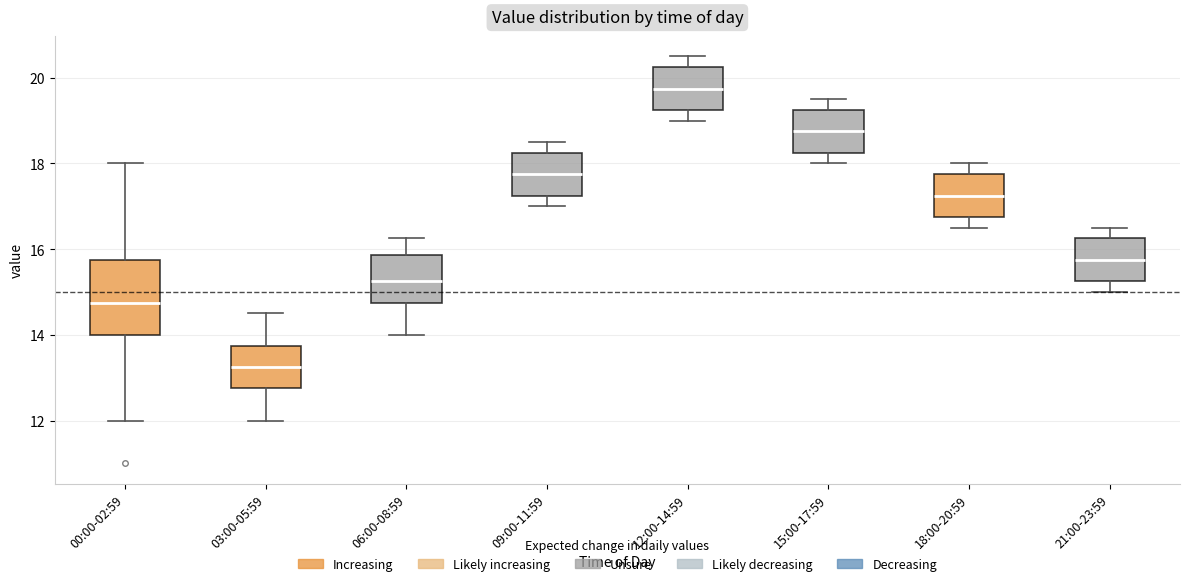

Reading left to right, read every box against the y-axis: the position of its median line, the range the box covers, and the ends of its whiskers. The values are not printed on the chart, so give them approximately, as read against the axis.

00:00-02:59: median 14.8, box 14.0 to 15.8, whiskers 12.0 to 18.0
03:00-05:59: median 13.2, box 12.8 to 13.8, whiskers 12.0 to 14.6
06:00-08:59: median 15.2, box 14.8 to 15.8, whiskers 14.0 to 16.2
09:00-11:59: median 17.8, box 17.2 to 18.2, whiskers 17.0 to 18.6
12:00-14:59: median 19.8, box 19.2 to 20.2, whiskers 19.0 to 20.6
15:00-17:59: median 18.8, box 18.2 to 19.2, whiskers 18.0 to 19.6
18:00-20:59: median 17.2, box 16.8 to 17.8, whiskers 16.6 to 18.0
21:00-23:59: median 15.8, box 15.2 to 16.2, whiskers 15.0 to 16.6